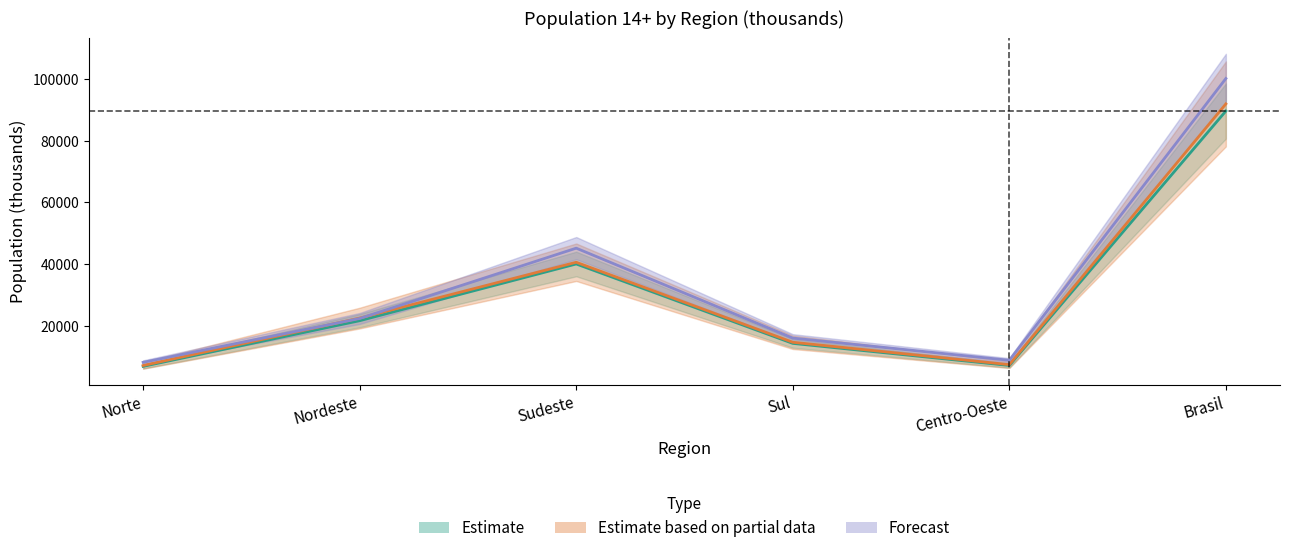

What position from the left is Sudeste?

3